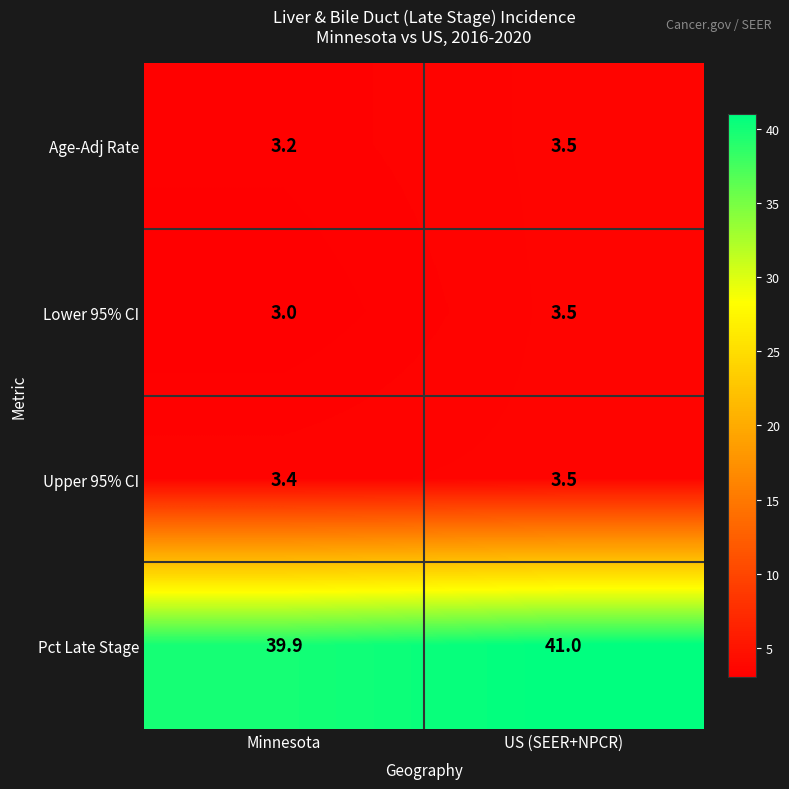

What is the sum of the Pct Late Stage values at US (SEER+NPCR) and Minnesota?

80.9